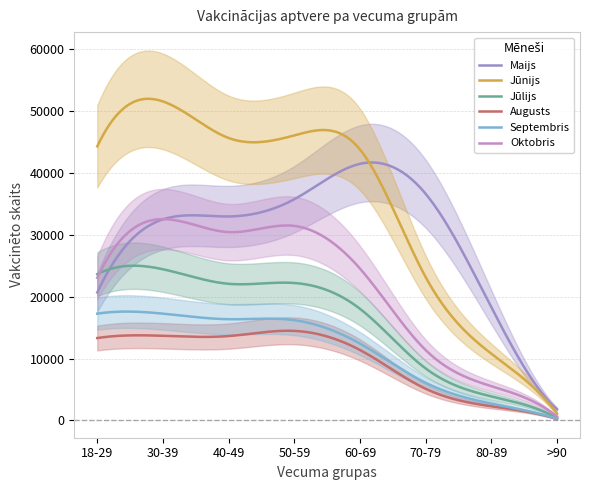

Which has a higher value, 70-79 or 60-69?

60-69